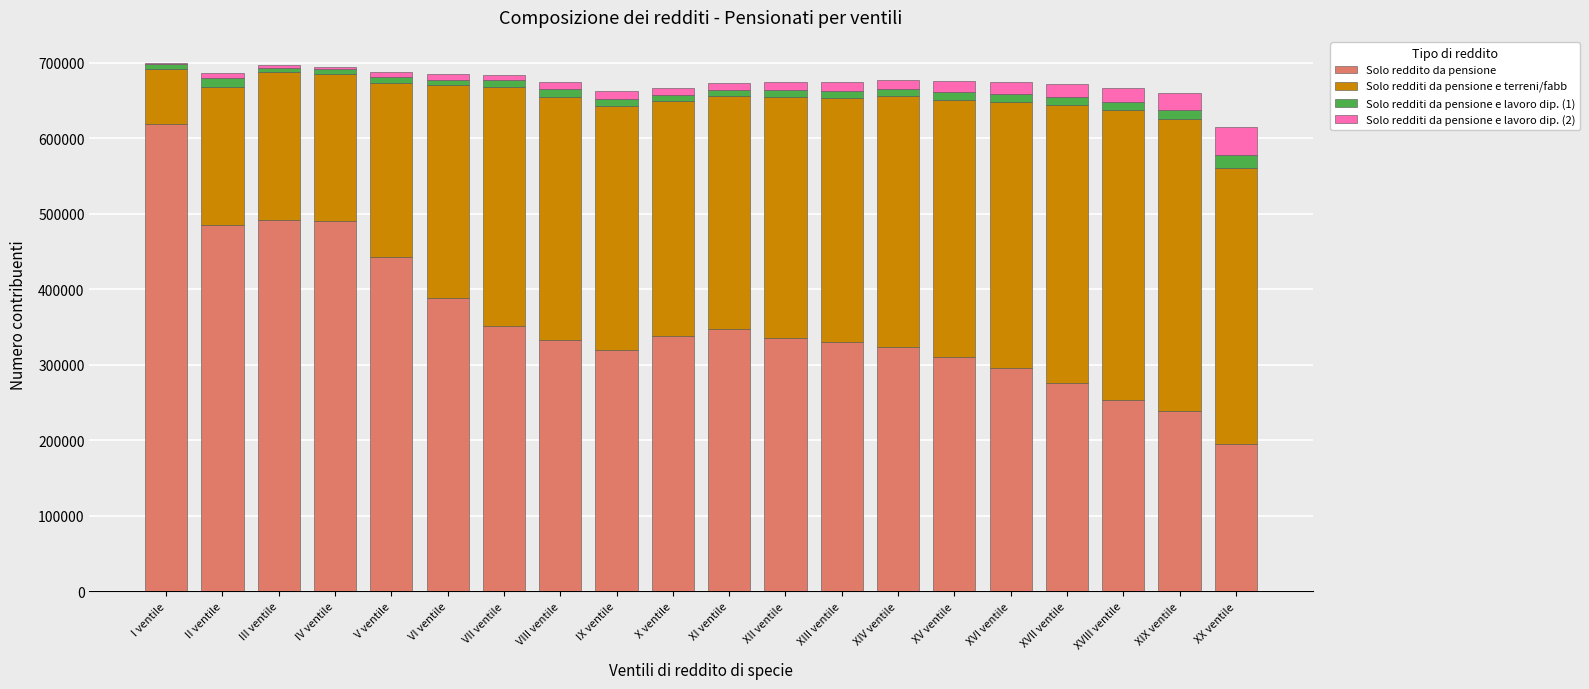

What is the total value across all series at VIII ventile?

674198